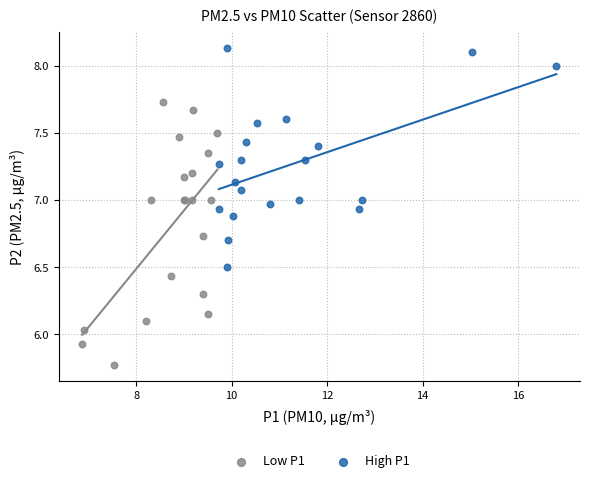

Which series reaches the maximum Y coordinate?

High P1